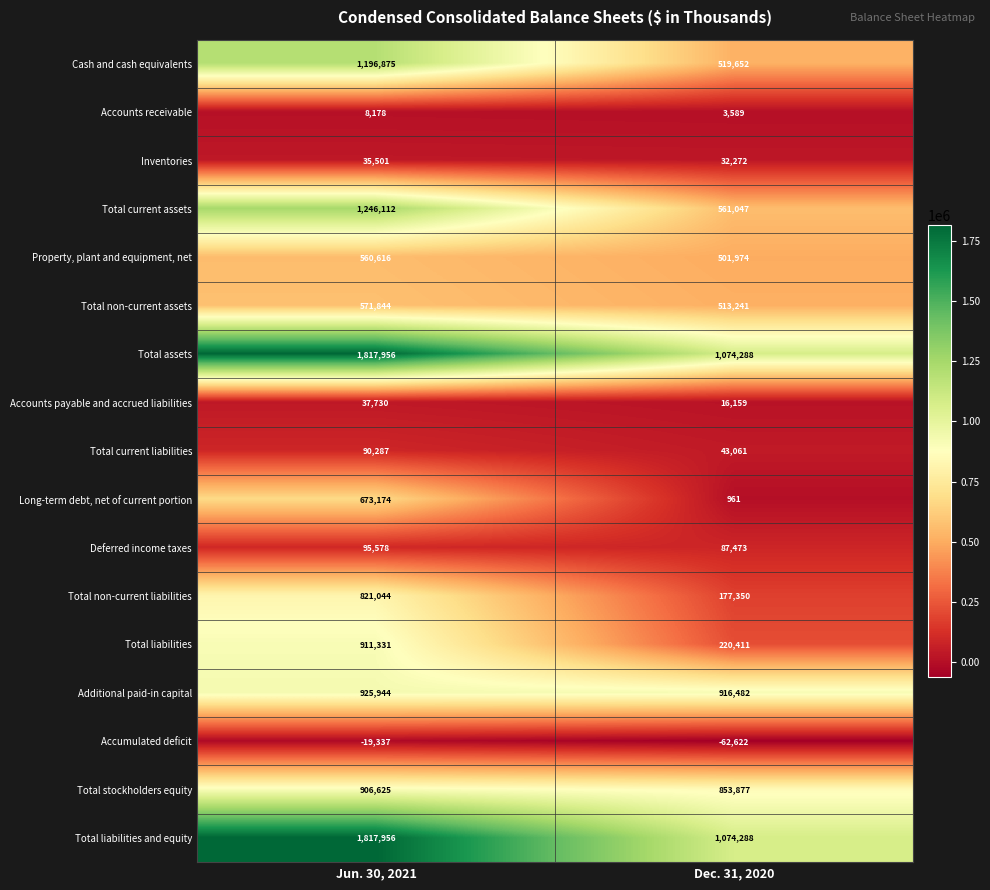

What is the difference between the highest and lowest values at Jun. 30, 2021?

1837293